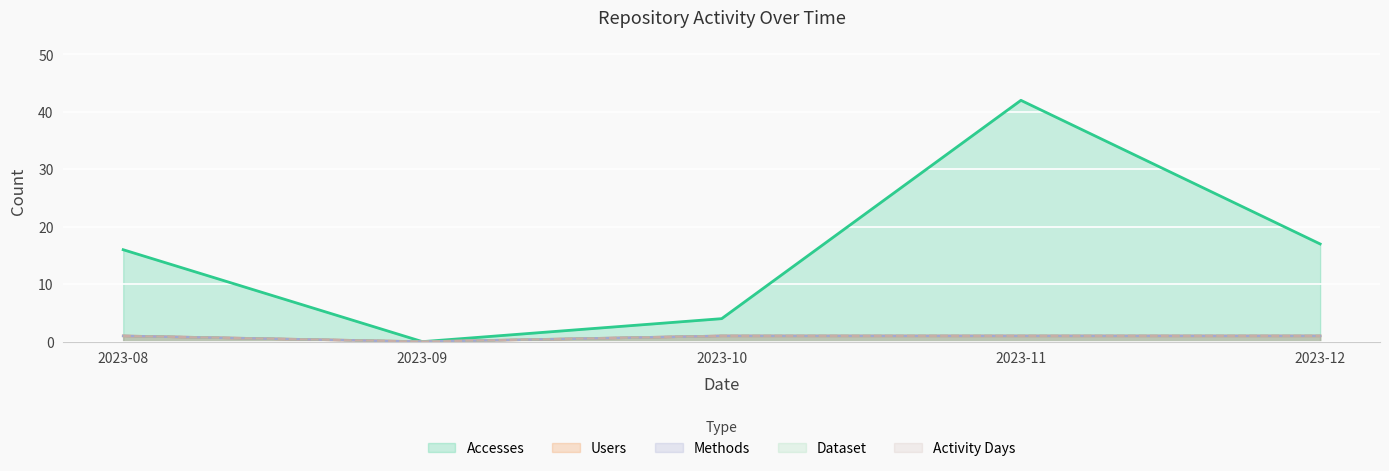

What is the total value across all series at 2023-11?

46